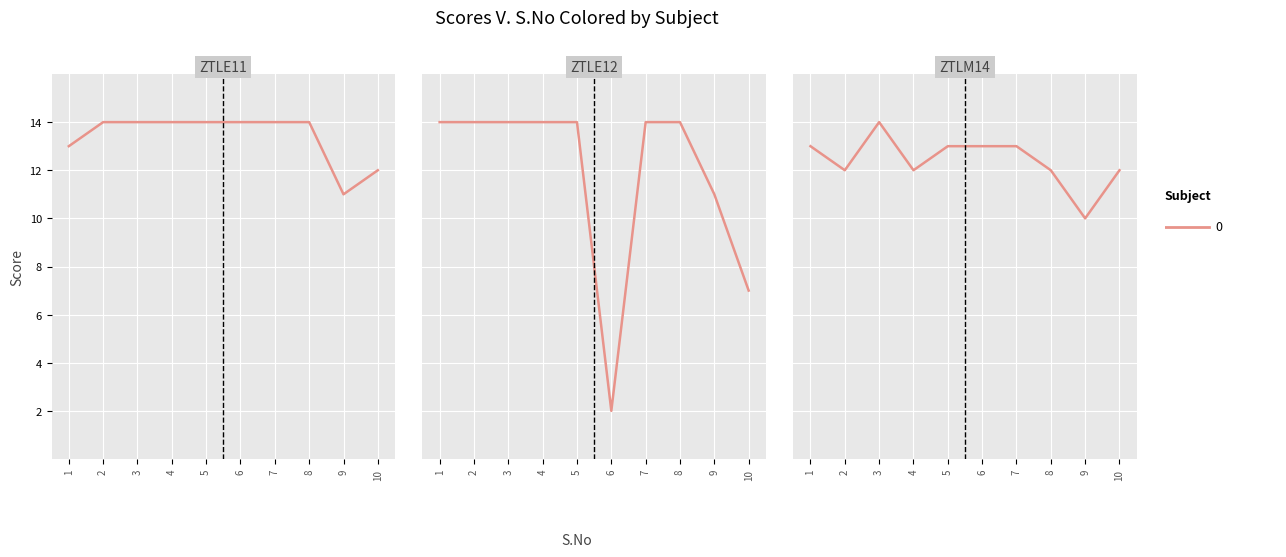

Which category has the lowest value across all series?

6